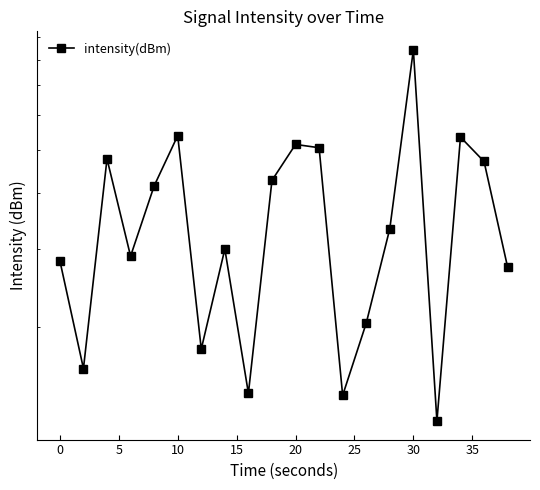

The value at 20 is 19.3. True or false?

False